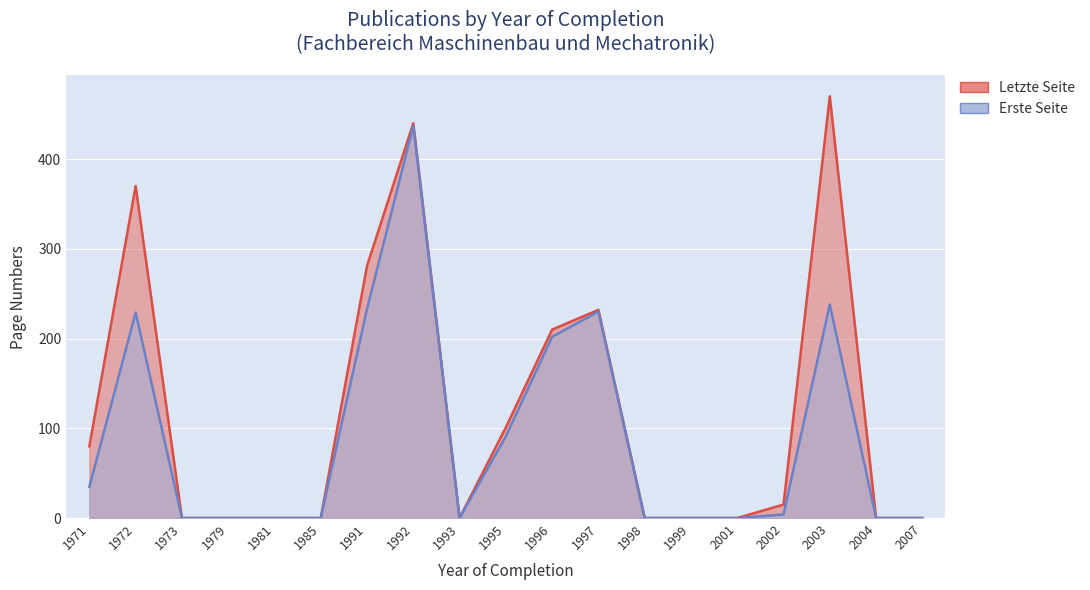

True or false: Letzte Seite has a value of 0 at 2004.

True